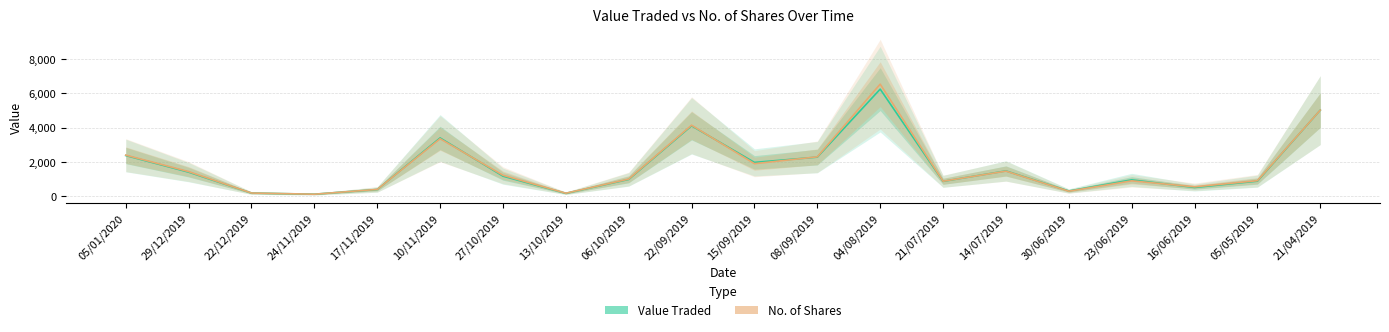

Count the number of data series in this chart.

2